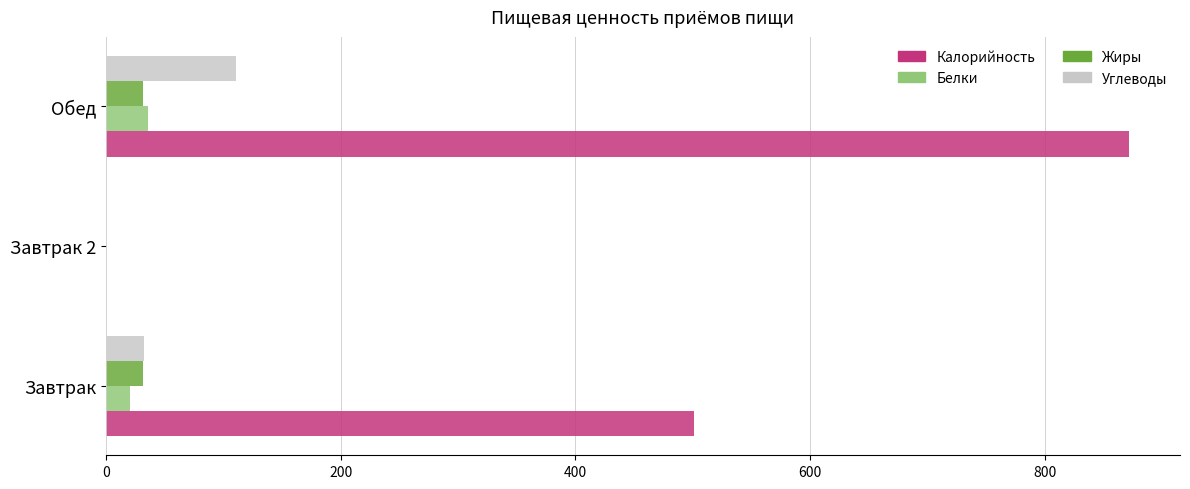

How many categories are shown in the chart?

3